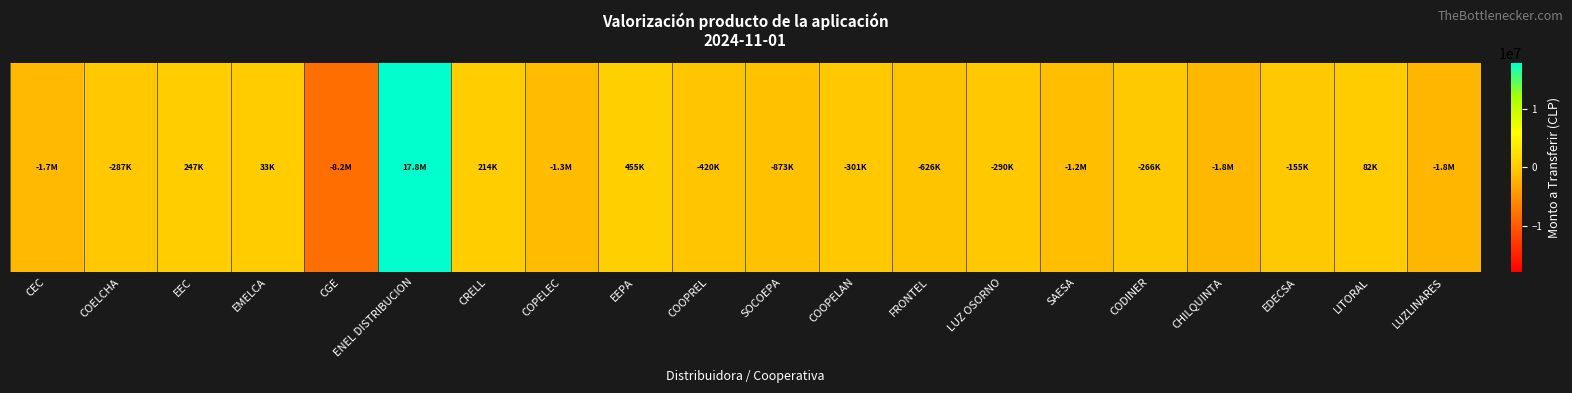

What is the difference between the second highest and second lowest values?

2295637.0